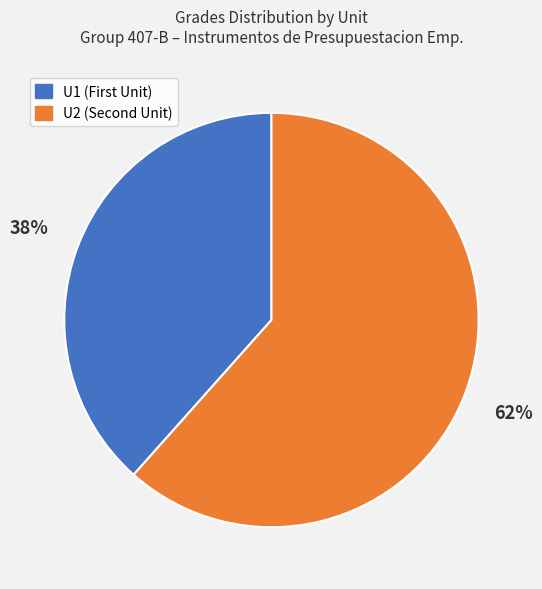

Does any single category account for the majority?

Yes